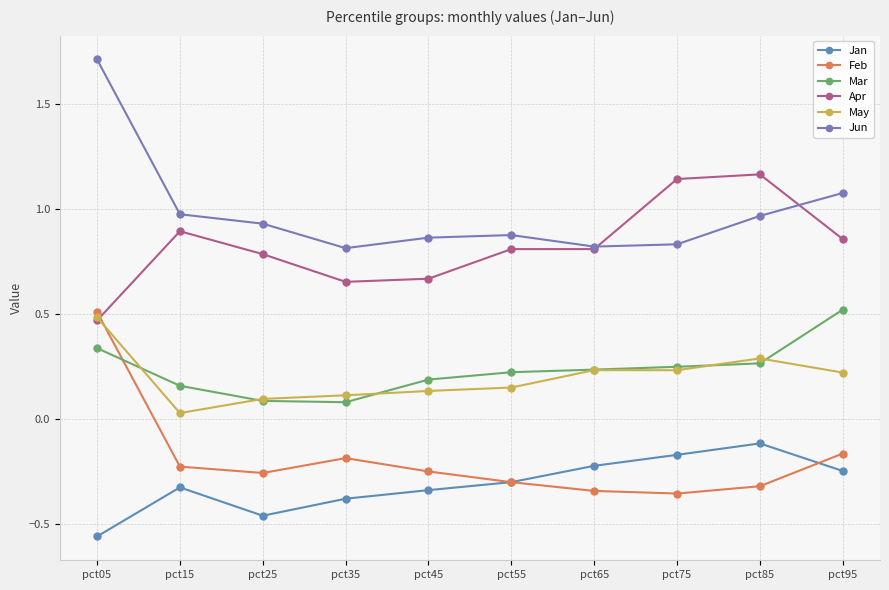

Does the chart display data point markers on the line(s)?

Yes